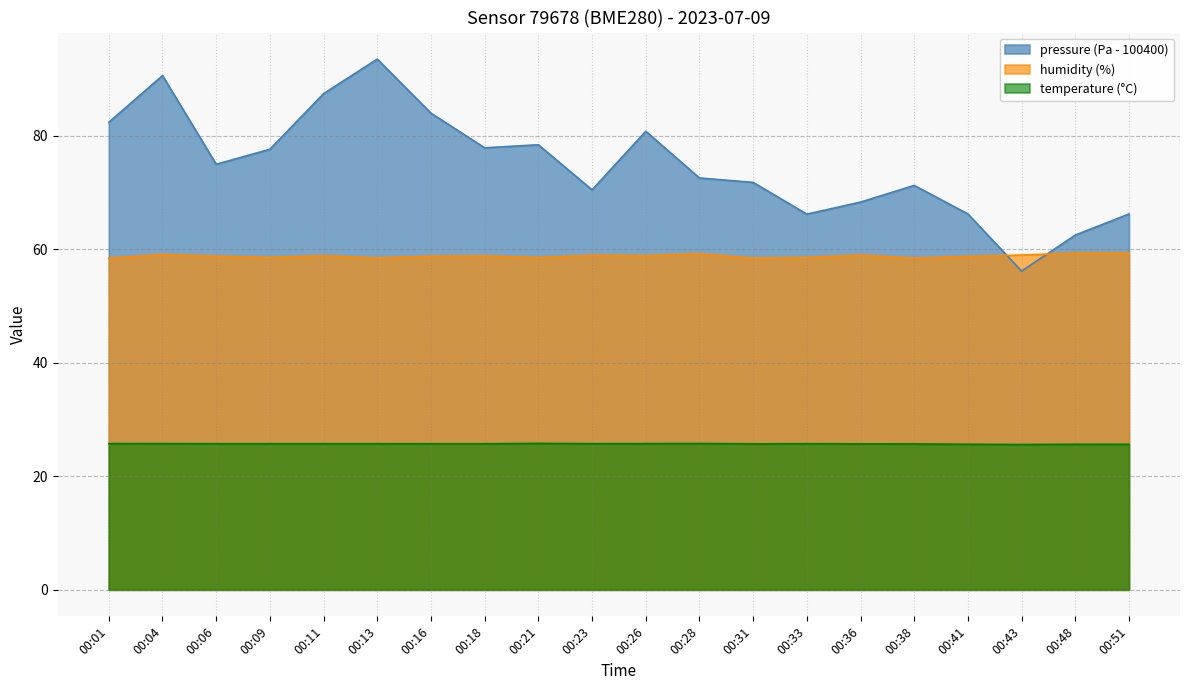

What is the total value across all series at 00:18?

162.4